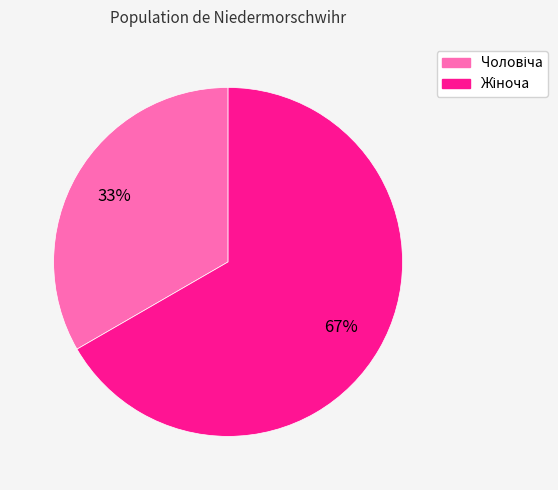

To the nearest percent, what is the average slice percentage?

50%